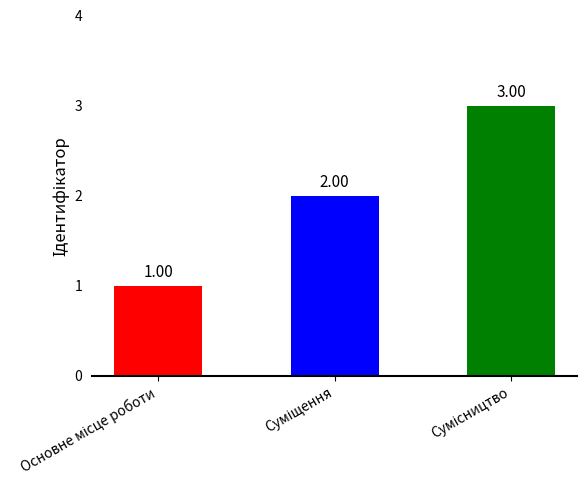

What is the difference between the second highest and minimum values?

1